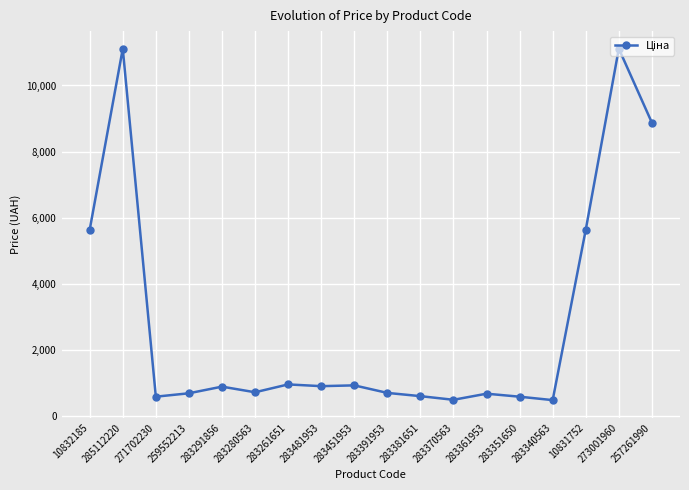

How many data points are above 889?

9